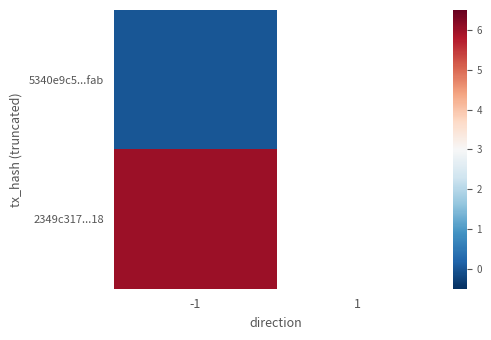

How many series are shown in this chart?

2